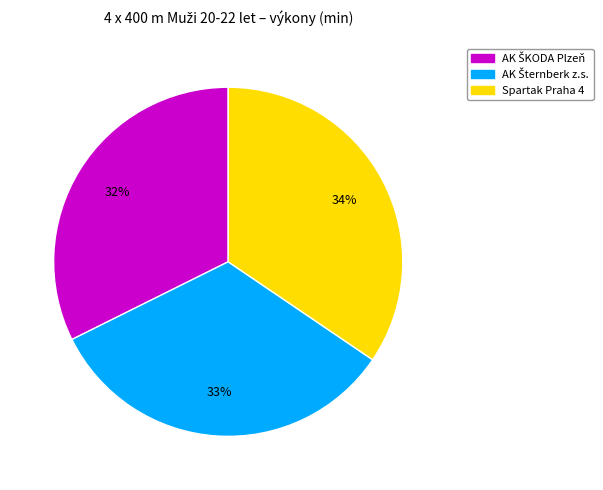

Is there a majority slice in this chart?

No